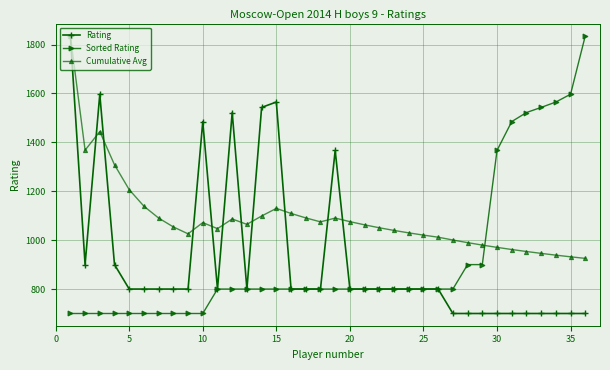

Which series has the largest total across all categories?

Cumulative Avg